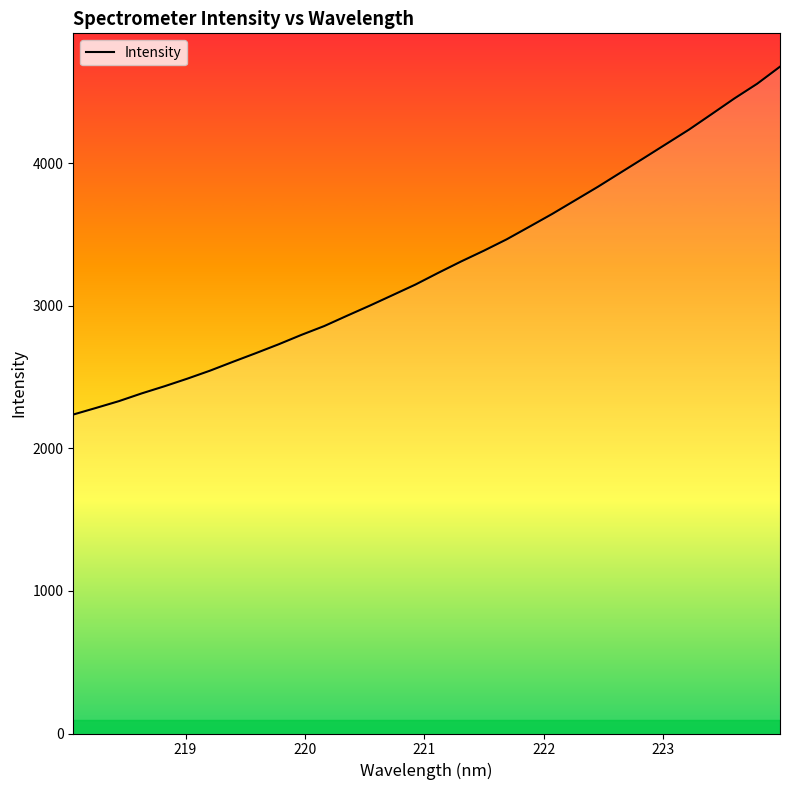

How many lines are shown in the chart?

1